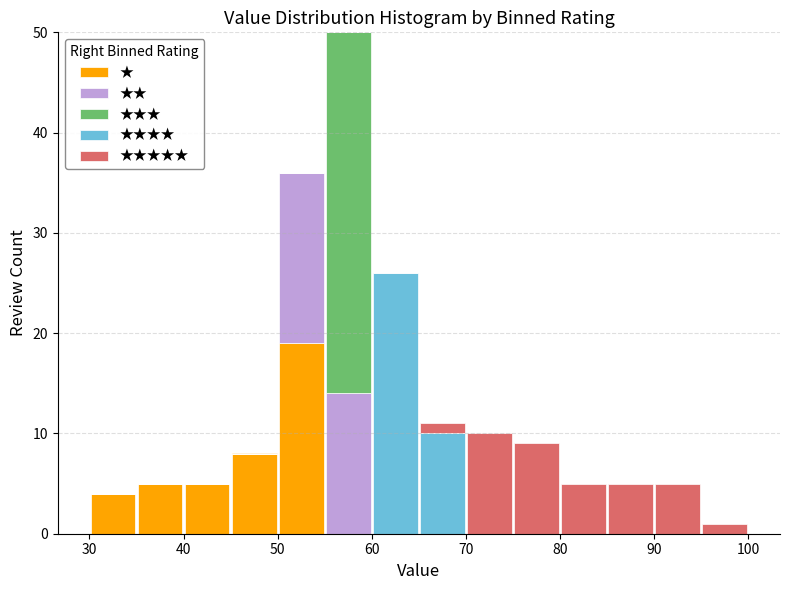

Reading left to right, transcribe this chart: for each stacked bar, give the range it covers on the x-axis and its total height. The values are not printed on the chart, so give them approximately, as read against the axis.

30 to 35: 4
35 to 40: 5
40 to 45: 5
45 to 50: 8
50 to 55: 36
55 to 60: 50
60 to 65: 26
65 to 70: 11
70 to 75: 10
75 to 80: 9
80 to 85: 5
85 to 90: 5
90 to 95: 5
95 to 100: 1